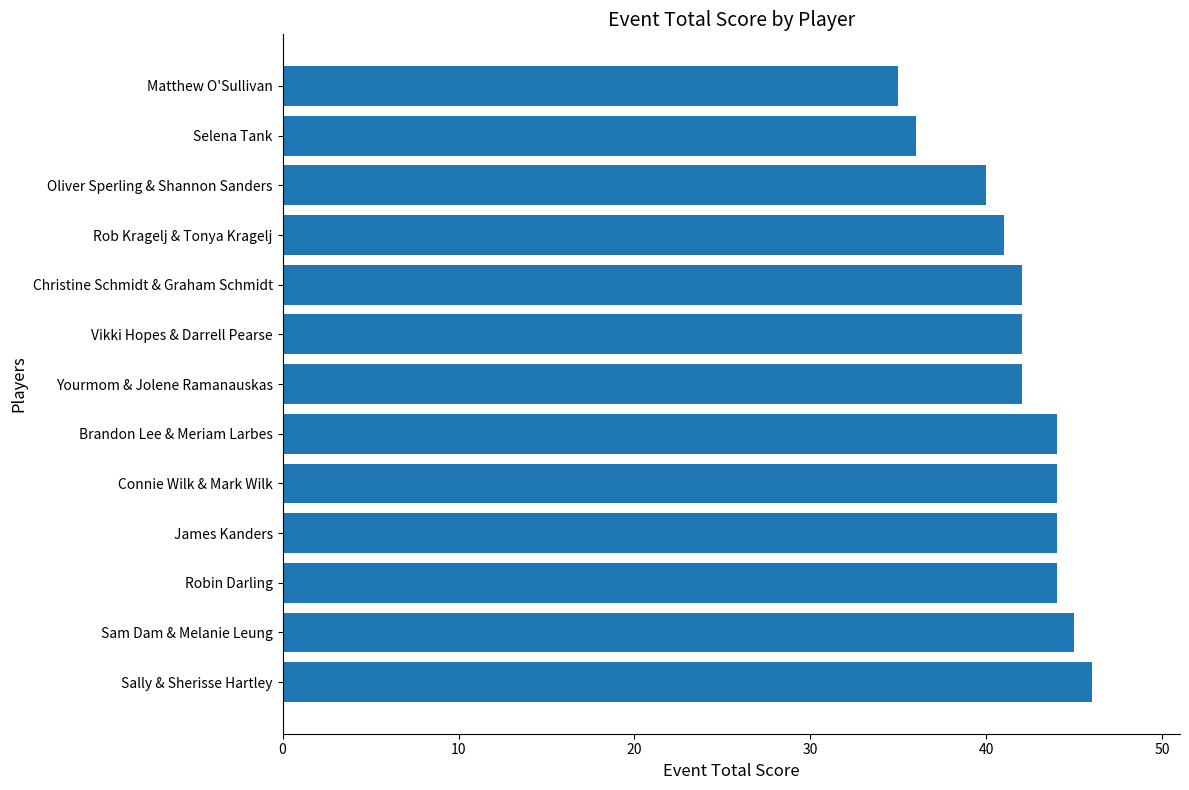

What is the difference between the second highest and minimum values?

10